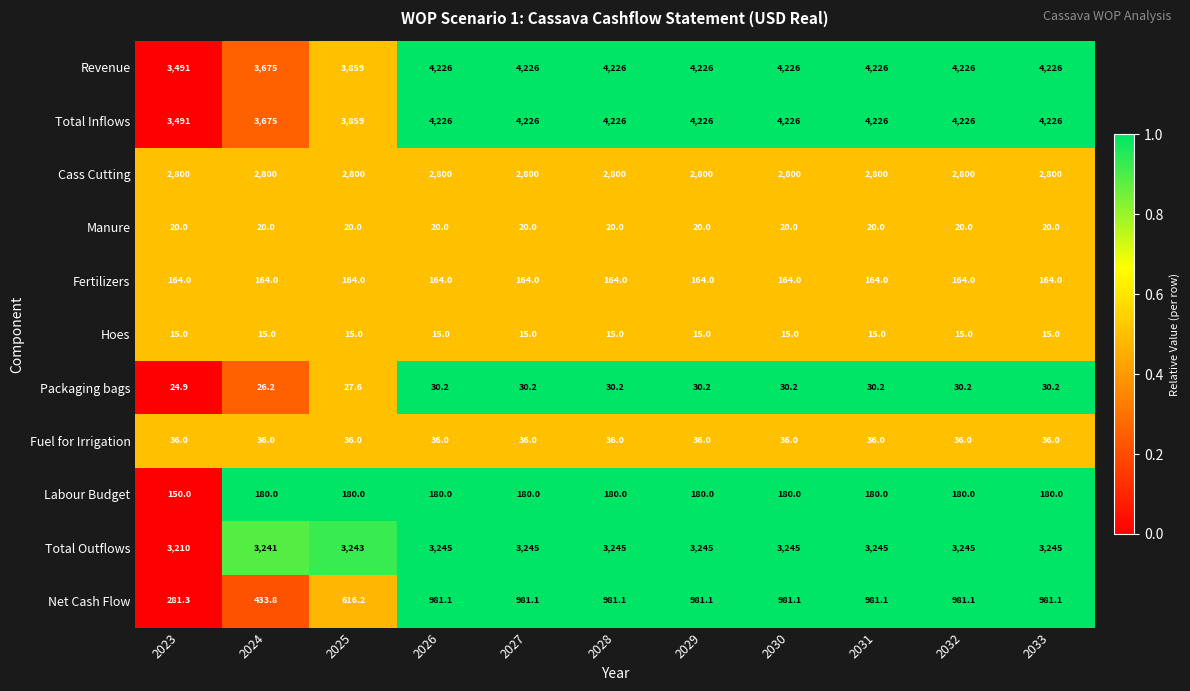

What is the average value of the Fuel for Irrigation series?

36.0